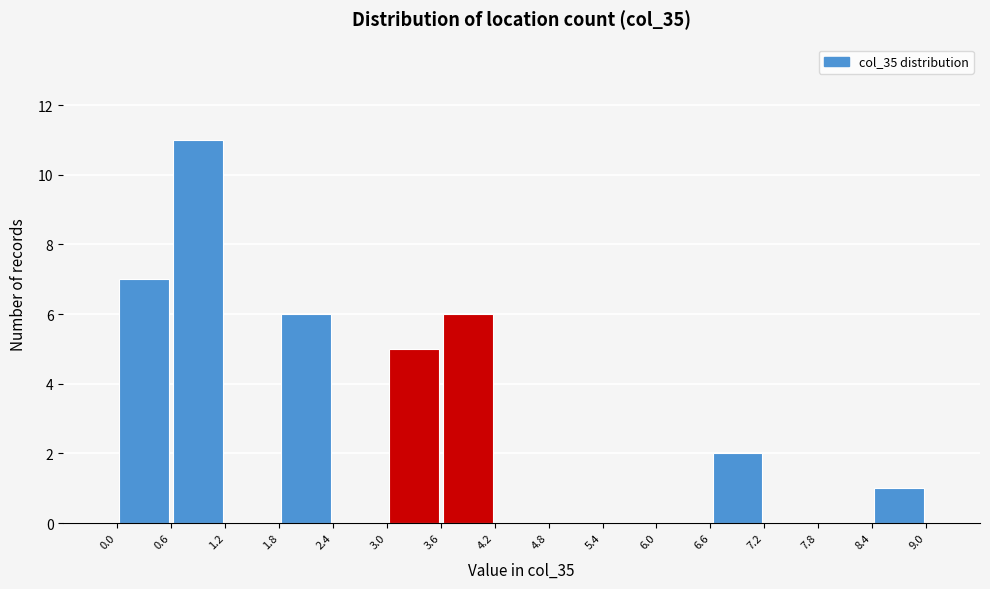

How tall is the bar that spans 3.0 to 3.6 on the x-axis? The values are not printed on the chart, so give them approximately, as read against the axis.

5